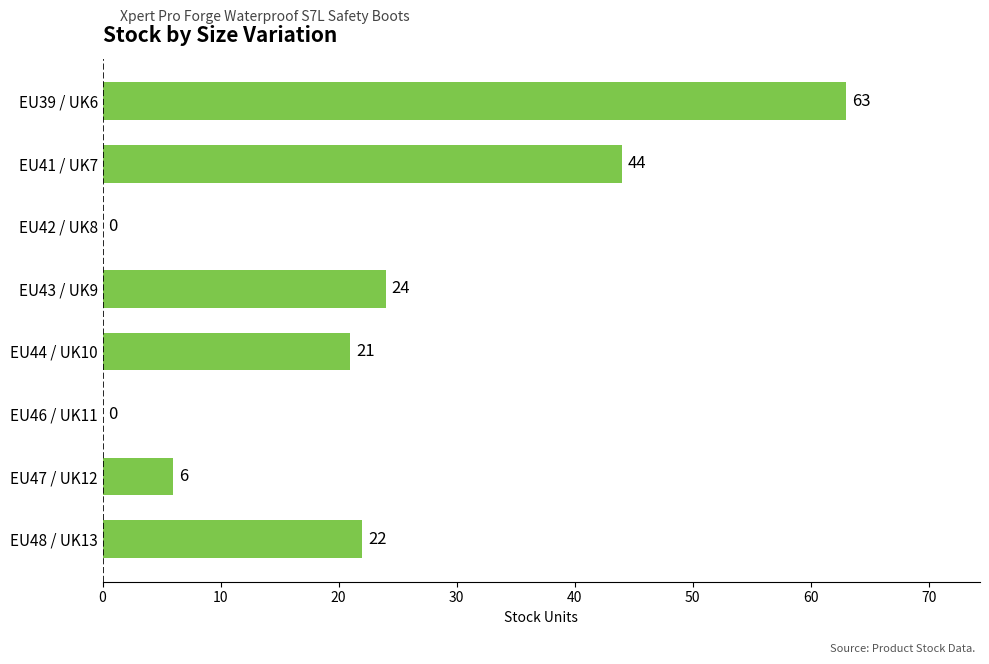

How many categories are shown in the chart?

8